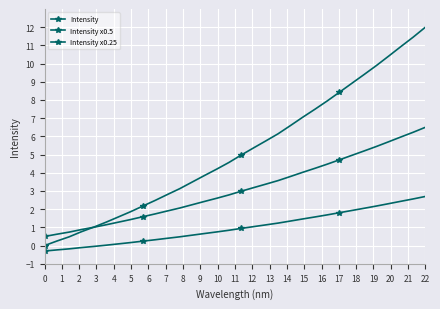

How many series are shown in this chart?

3